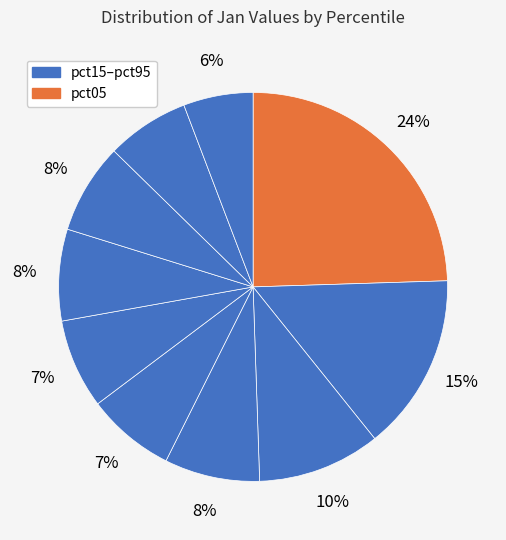

How many segments does this pie chart have?

10